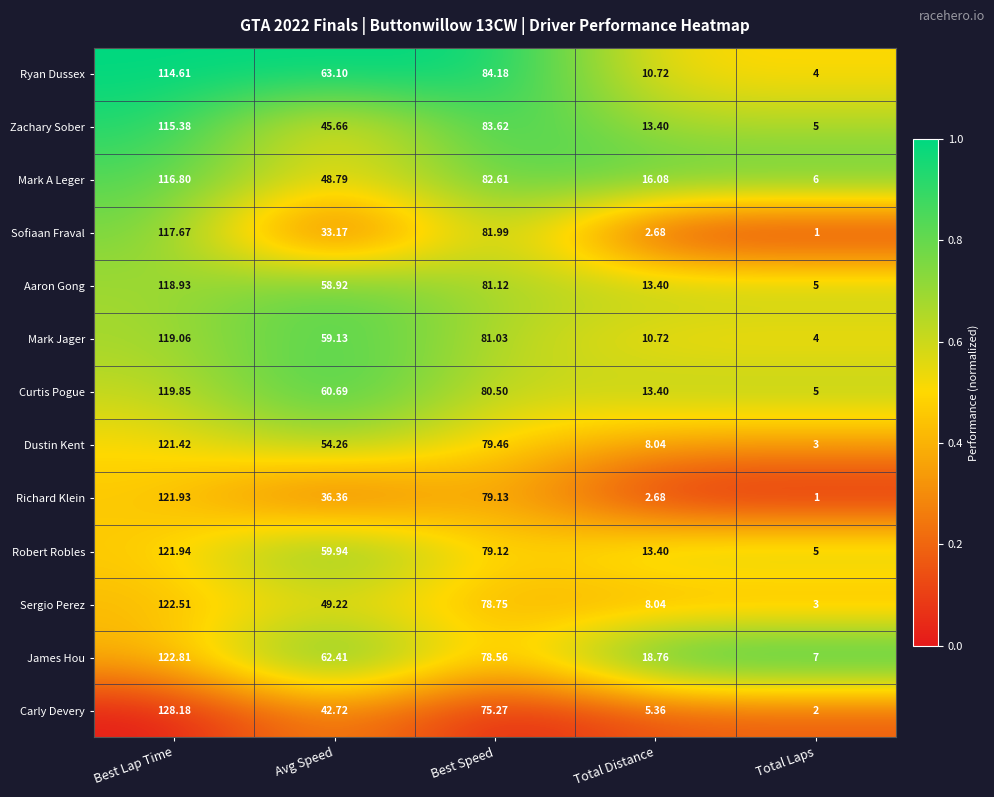

Where is Sofiaan Fraval nearest to the value 59?

Best Speed